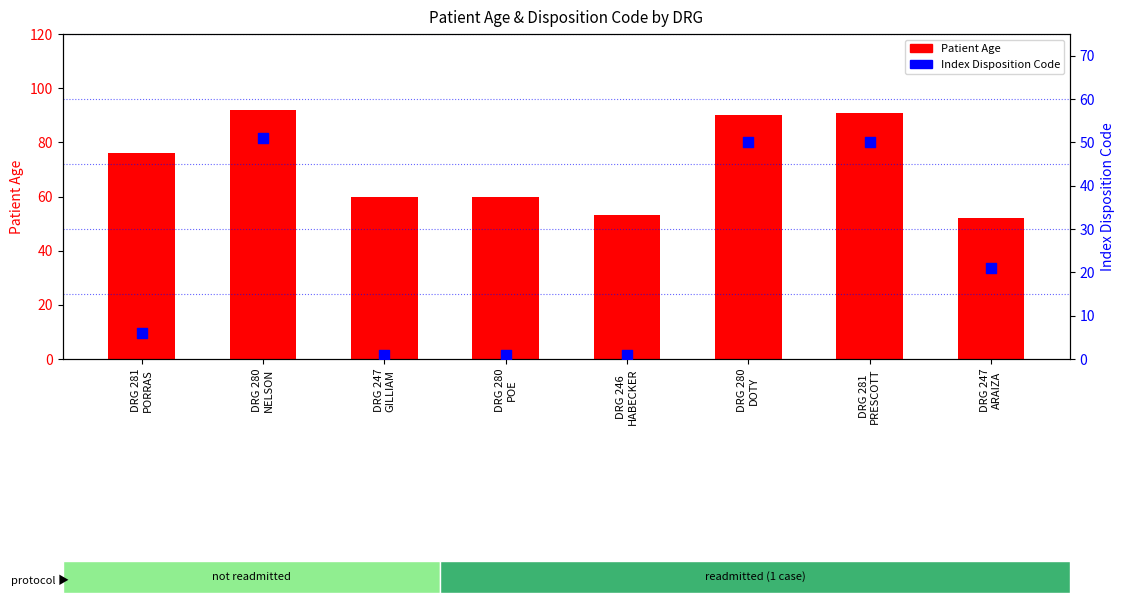

Is the value of Patient Age at DRG 280
POE greater than the value of Index Disposition Code at DRG 247
ARAIZA?

Yes